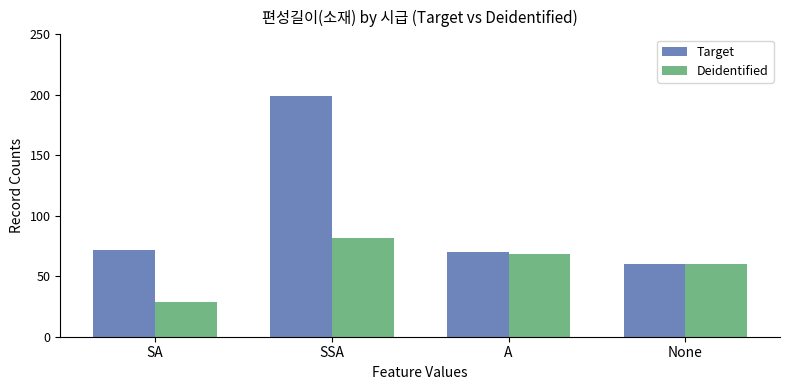

What is the average value of the Target series?

100